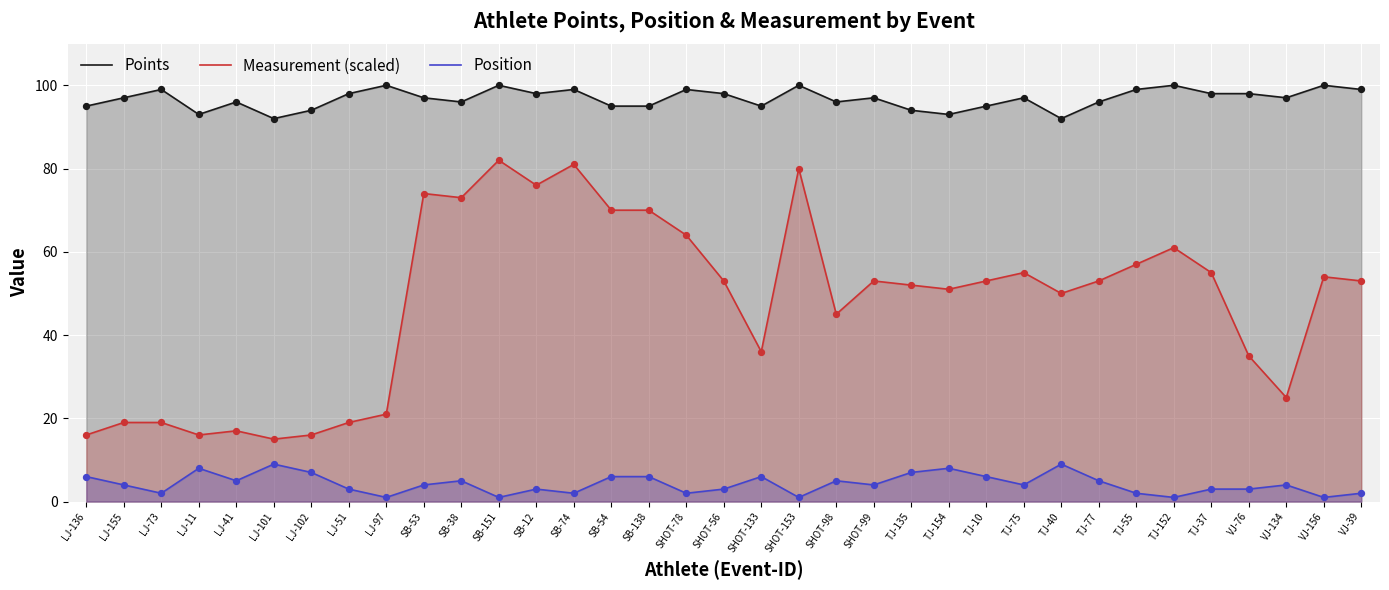

Which series reaches the minimum Y coordinate?

Position